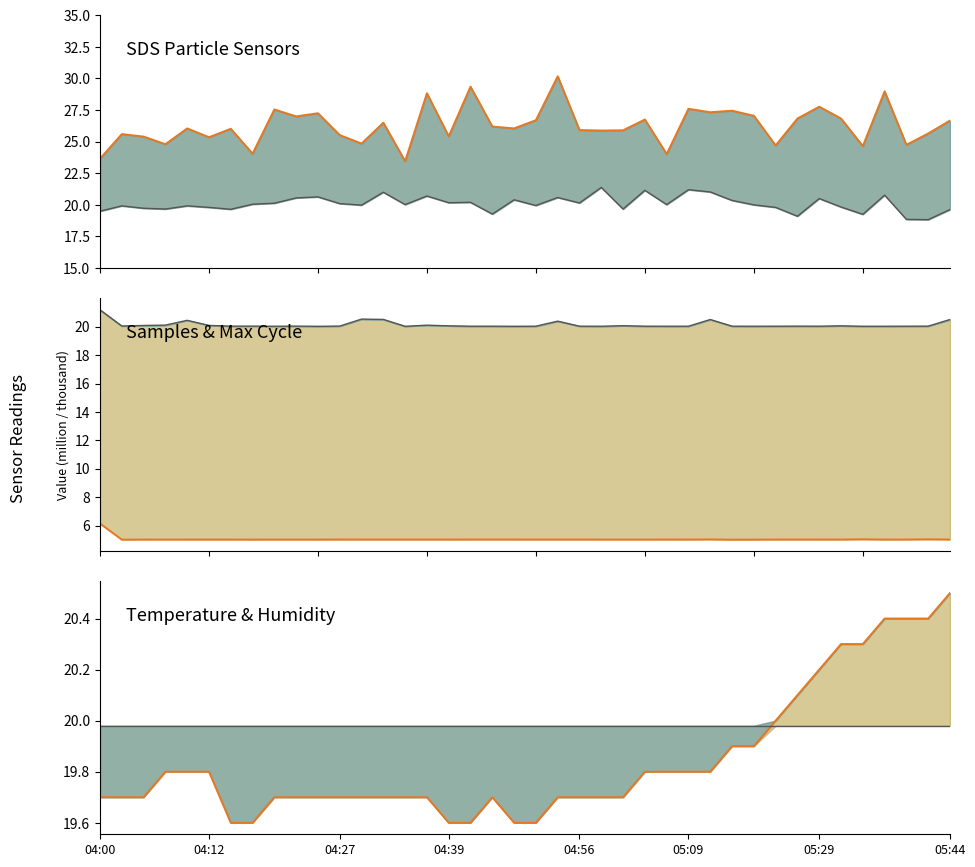

What is the average value of the Temp line series?

19.8